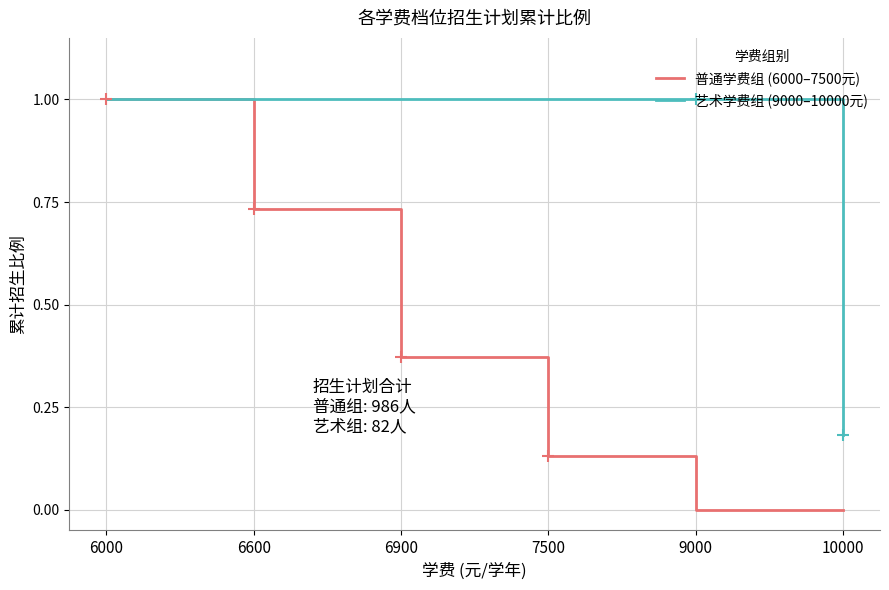

Rank the series by their average value, from lowest to highest.

普通学费组 (6000–7500元), 艺术学费组 (9000–10000元)